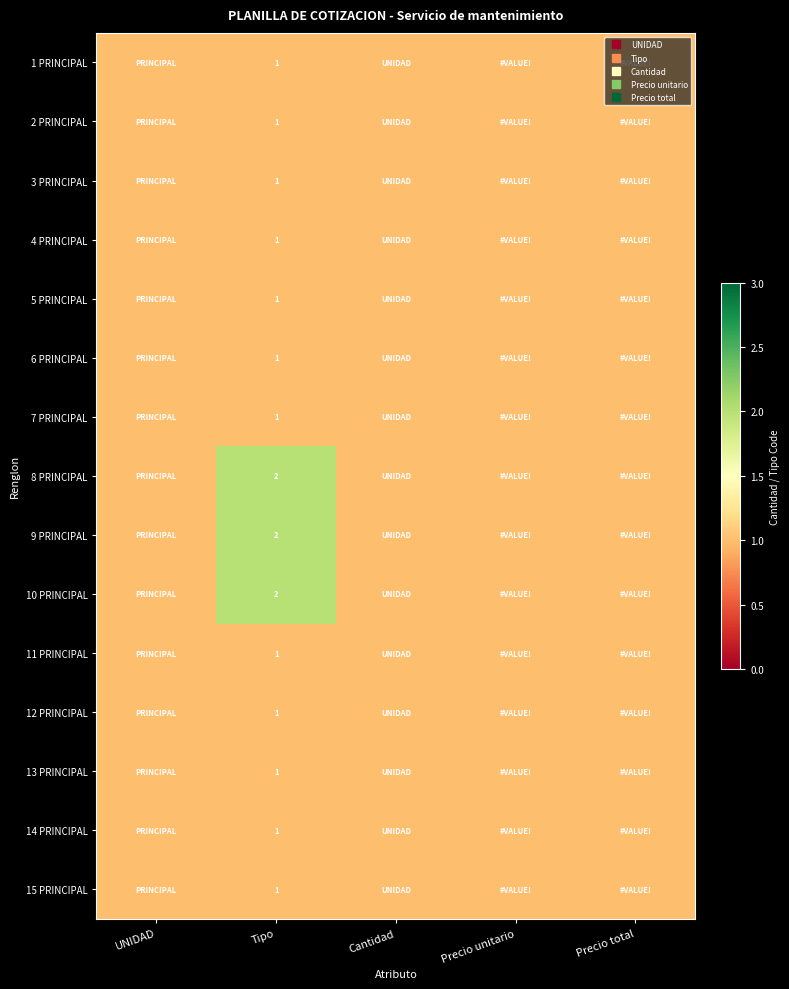

Which category has the lowest value across all series?

UNIDAD